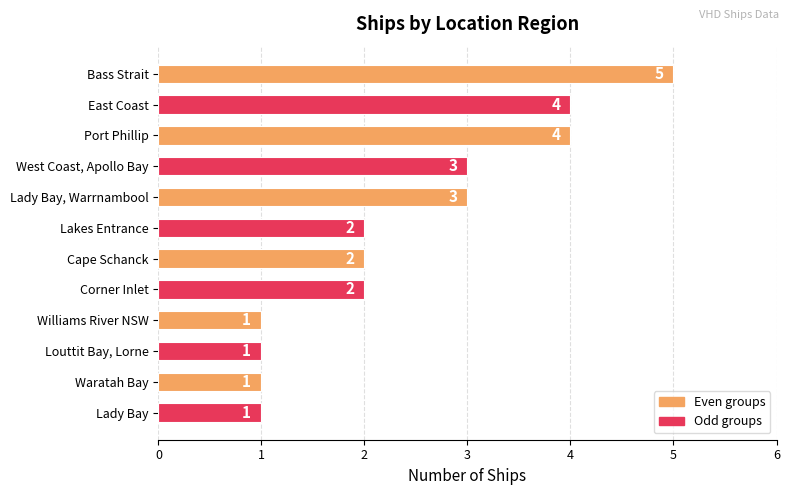

How many series are shown in this chart?

1